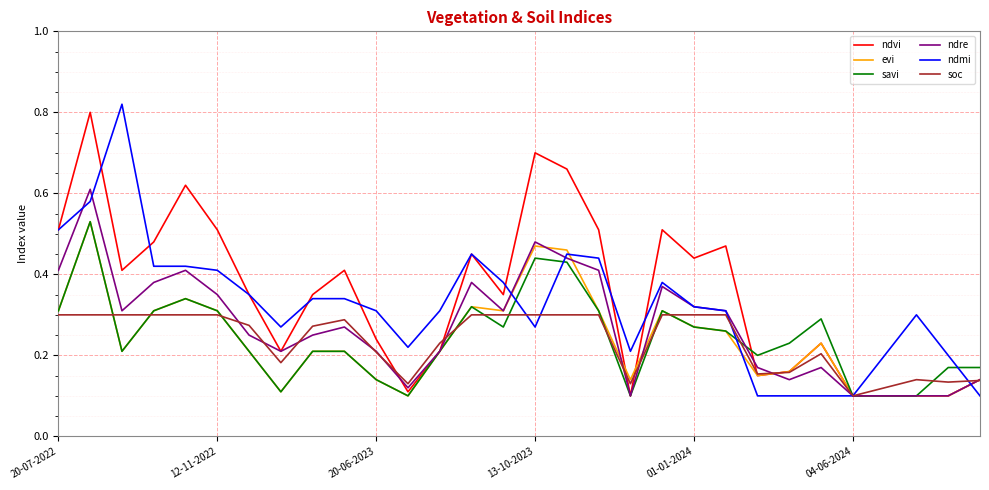

What is the value of the savi point at the 12th from the left?

0.1